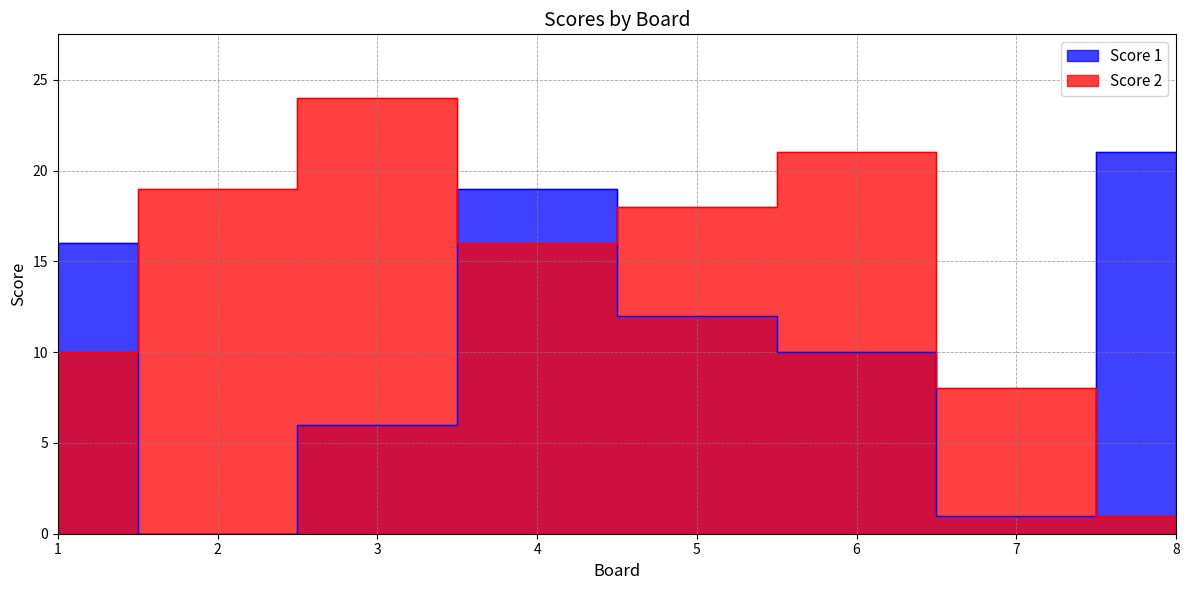

Between 2 and 5, which is larger?

5